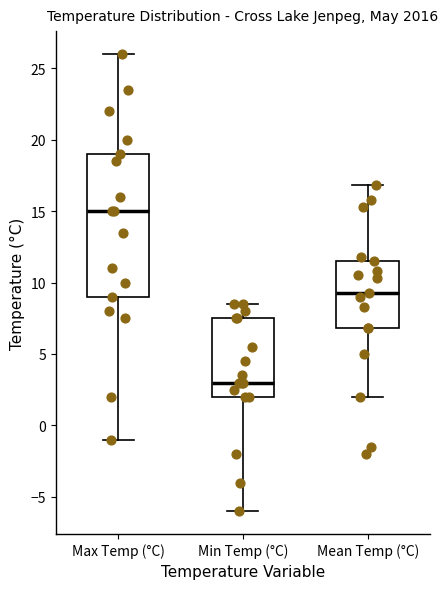

Which box is the tallest, from its lower edge to its upper edge?

Max Temp (°C)